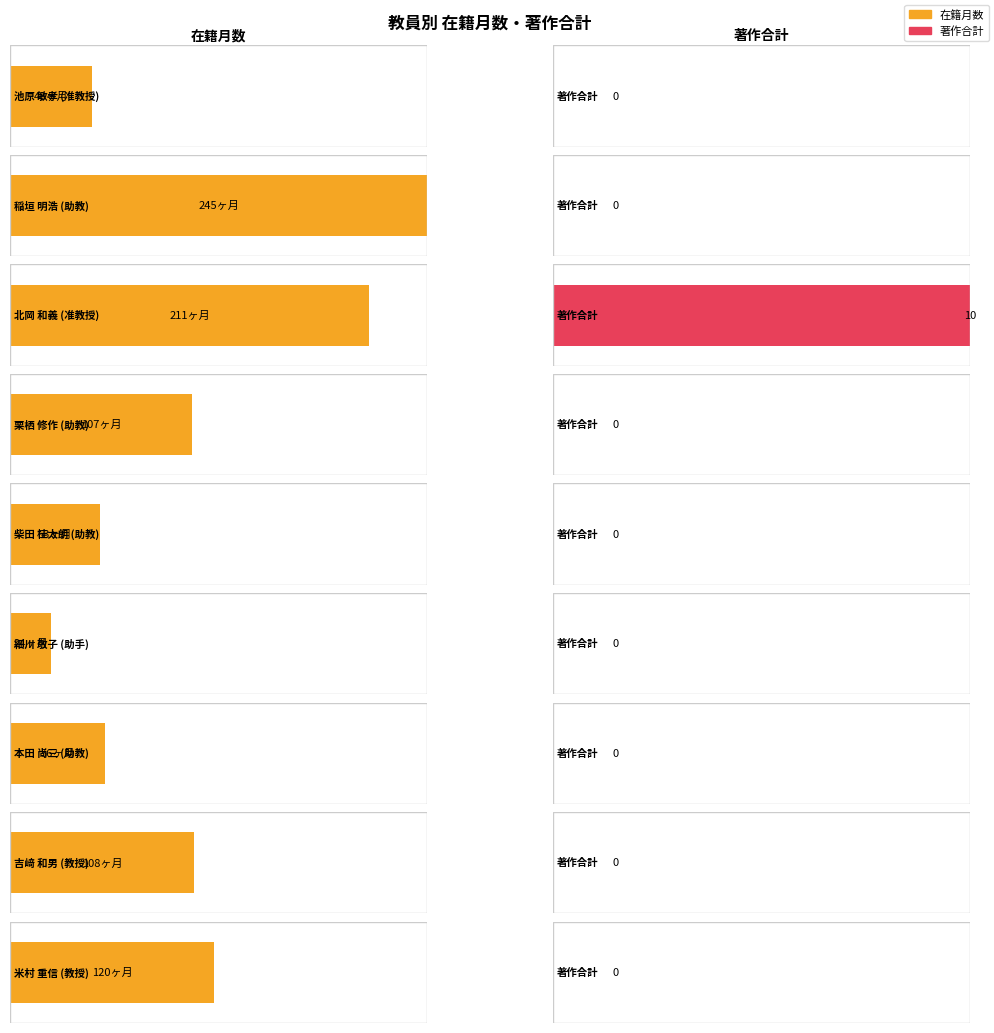

What is the difference between the 在籍月数 values at 米村 重信 and 柴田 桂太朗?

67